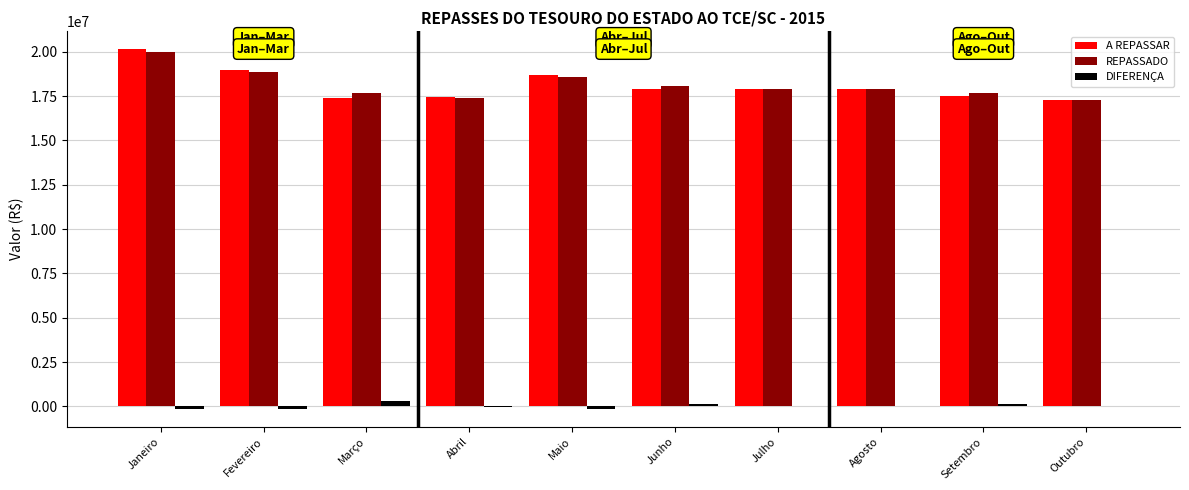

Between Janeiro and Julho, which series saw the biggest shift?

A REPASSAR